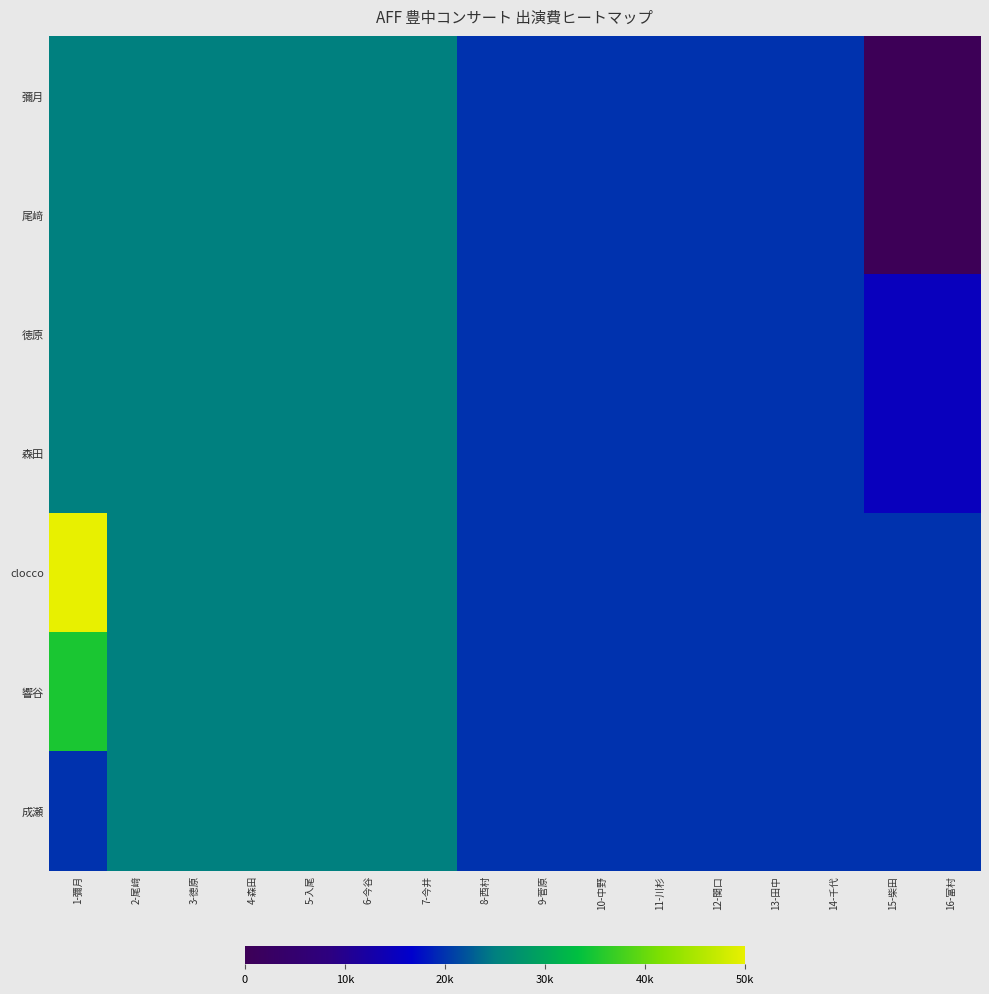

What is the maximum value shown in the chart?

50000